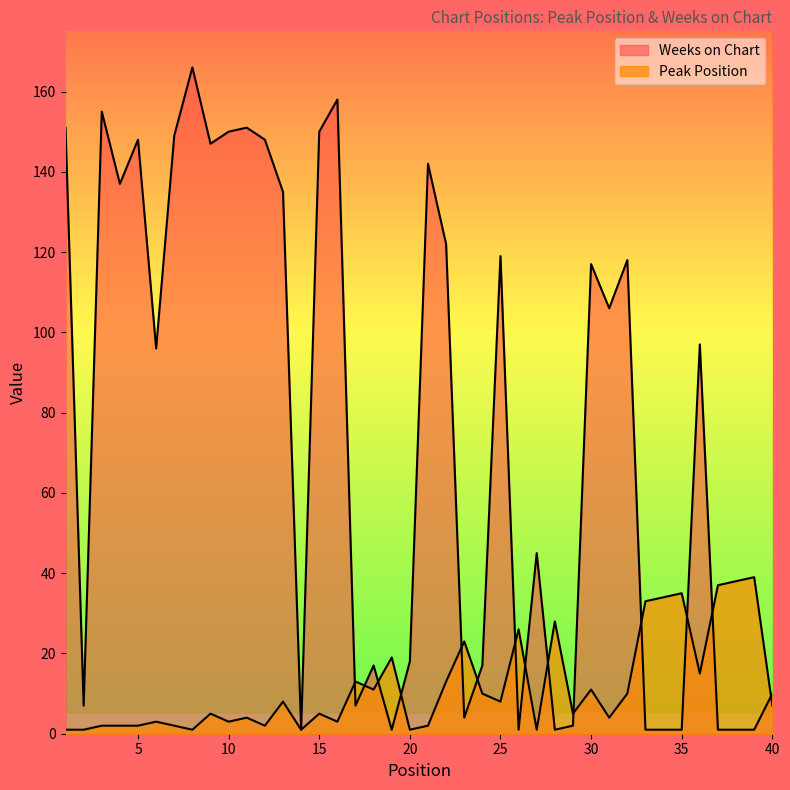

True or false: Peak Position has more than 1 interior local peaks.

True